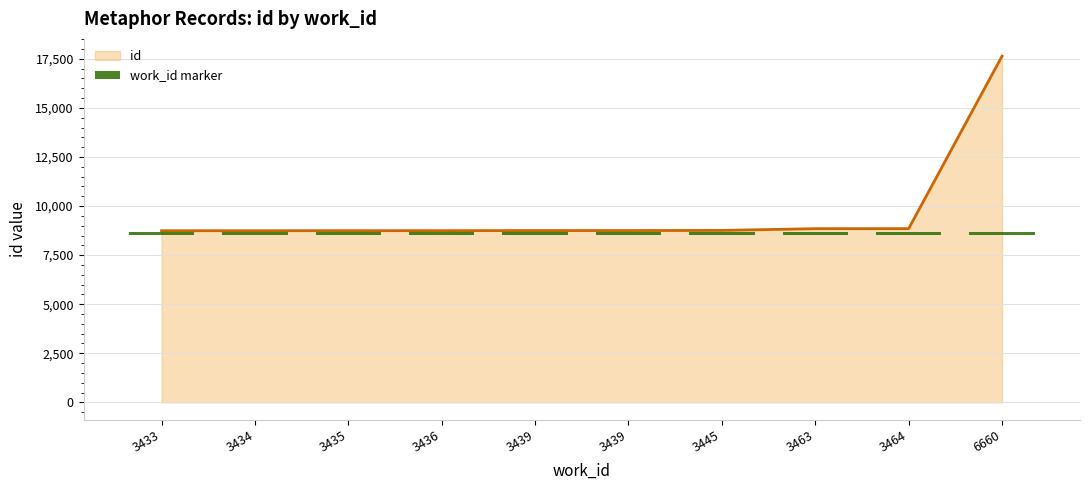

True or false: the data shows 6115 at 3435.

False